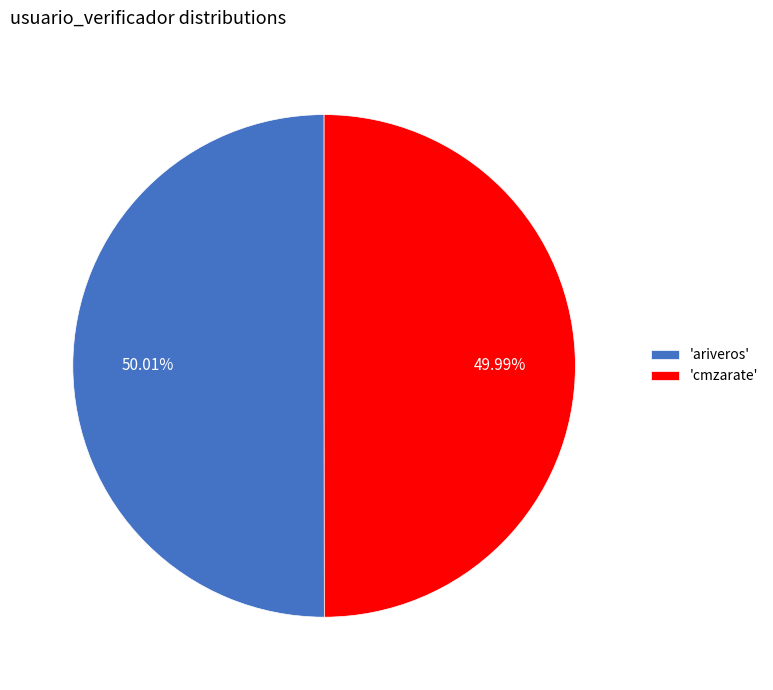

Combined, do 'cmzarate' and 'ariveros' account for over 50%?

Yes